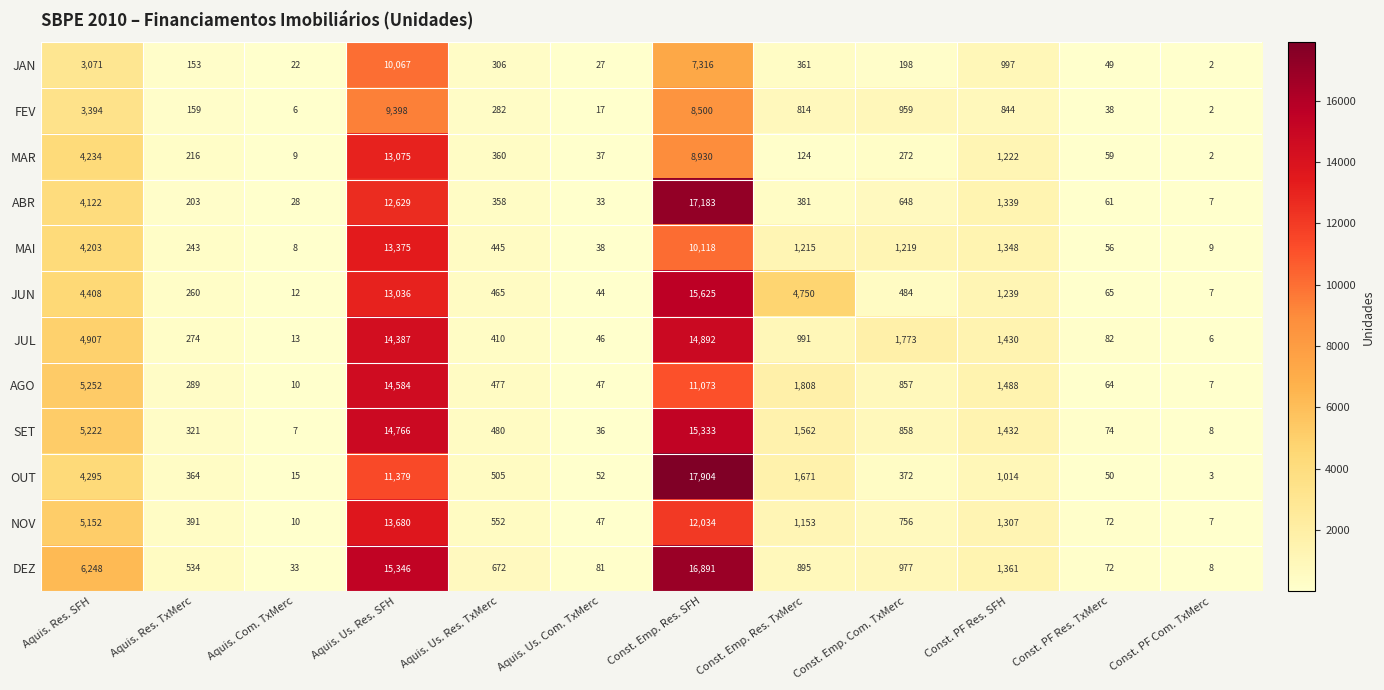

Between Aquis. Res. SFH and Const. PF Com. TxMerc, which series saw the biggest shift?

DEZ